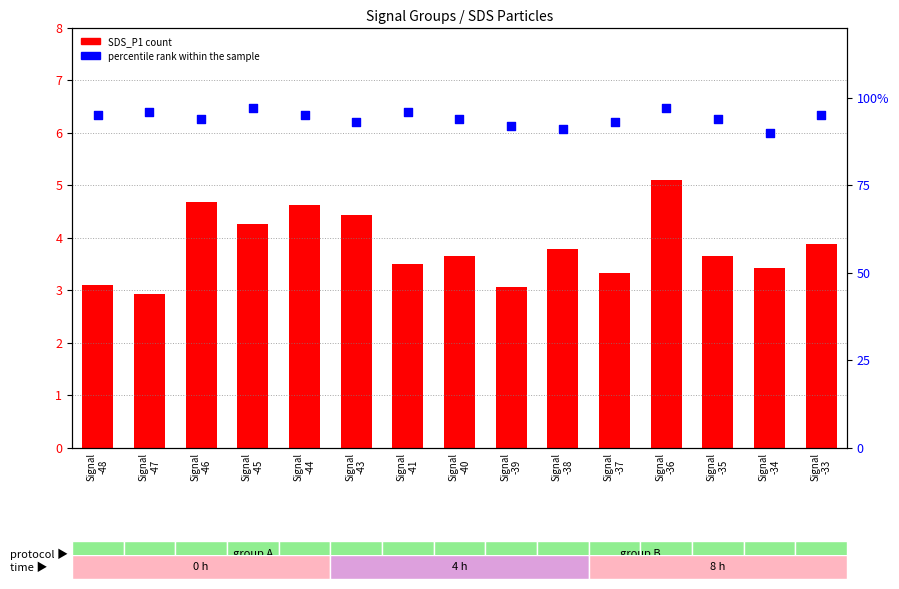

At which category is the sum across all series the highest?

Signal
-36